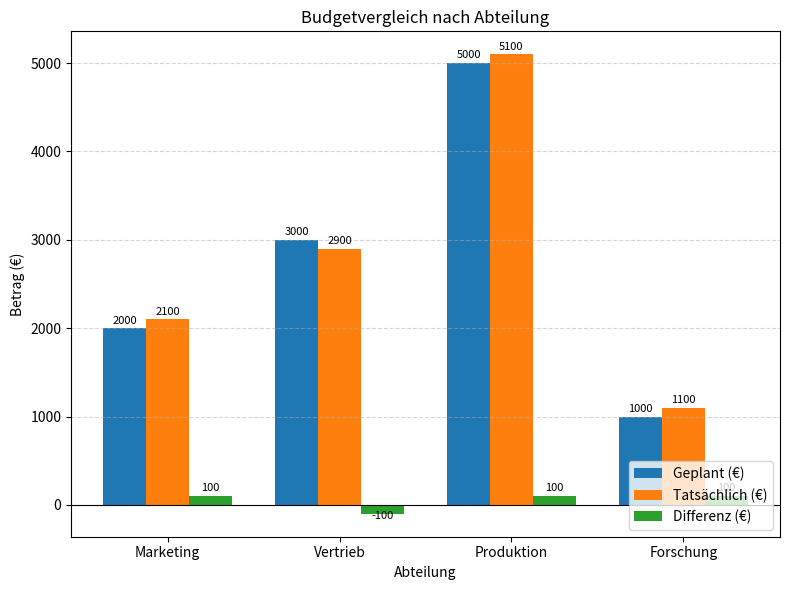

What position from the left is Forschung?

4